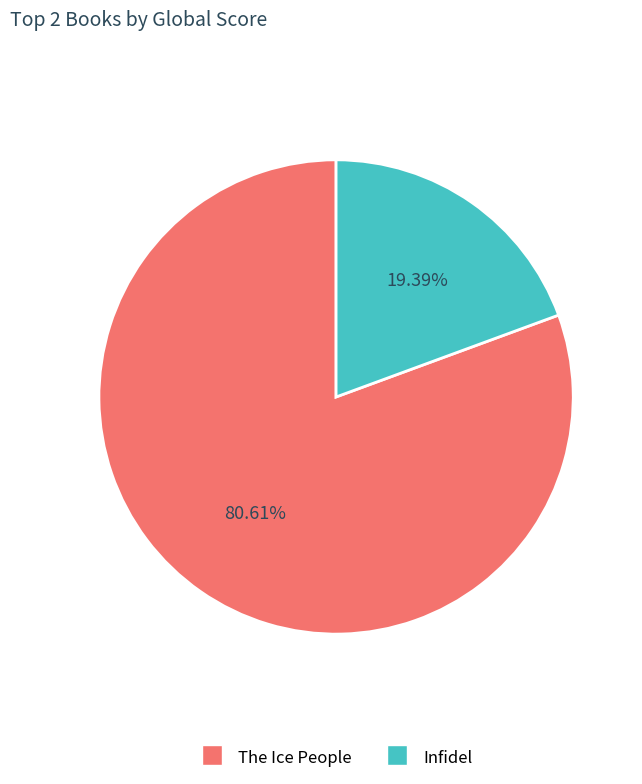

Between The Ice People and Infidel, which is larger?

The Ice People